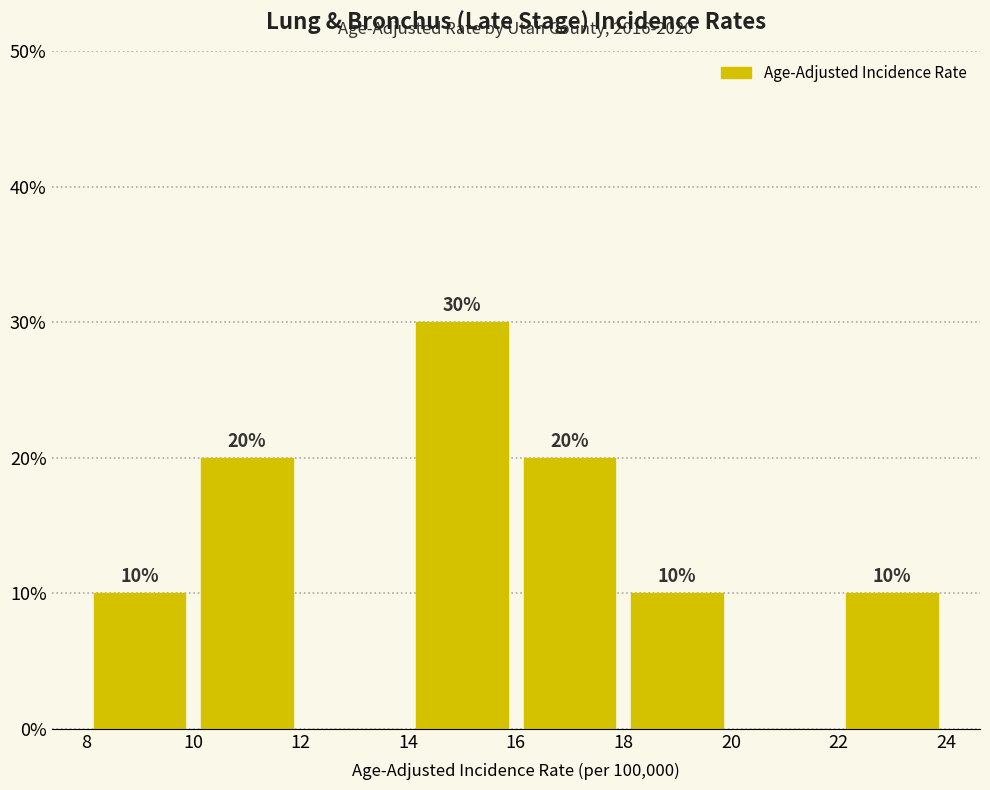

Over which range of the x-axis is the bar tallest?

14 to 16